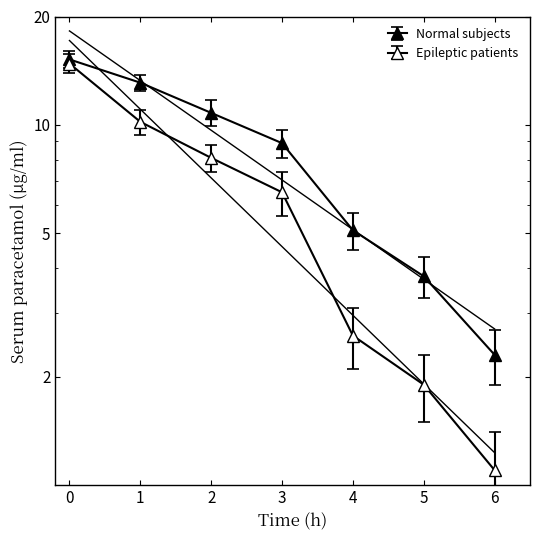

True or false: Normal subjects and Epileptic patients intersect in this chart.

False